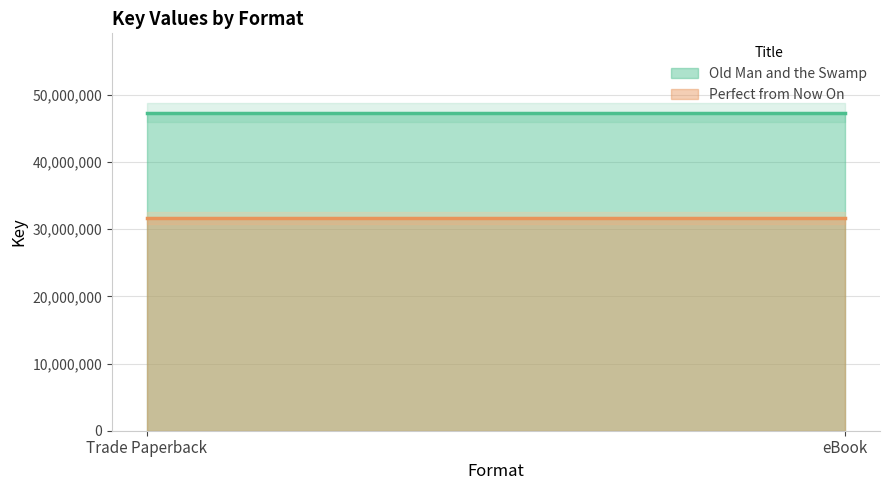

Which category has the lowest value in the Perfect from Now On series?

Trade Paperback